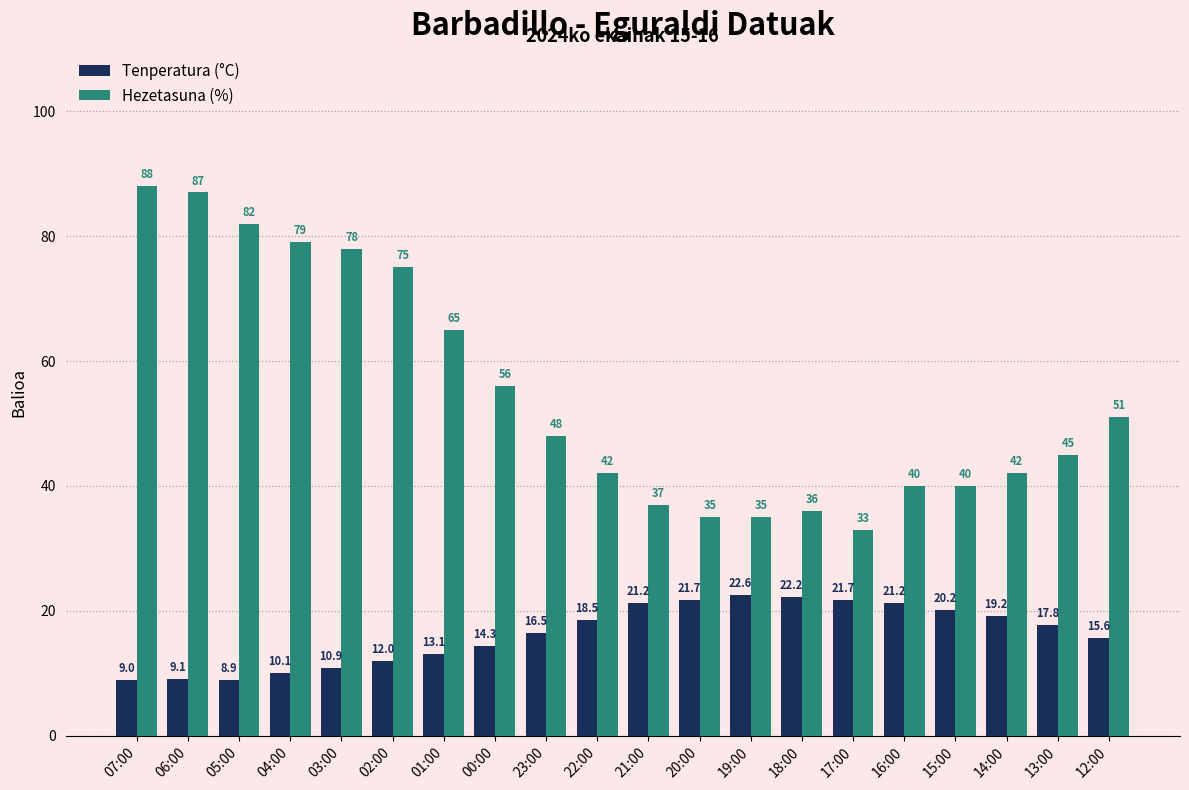

What is the sum of the Hezetasuna (%) values at 15:00 and 02:00?

115.0